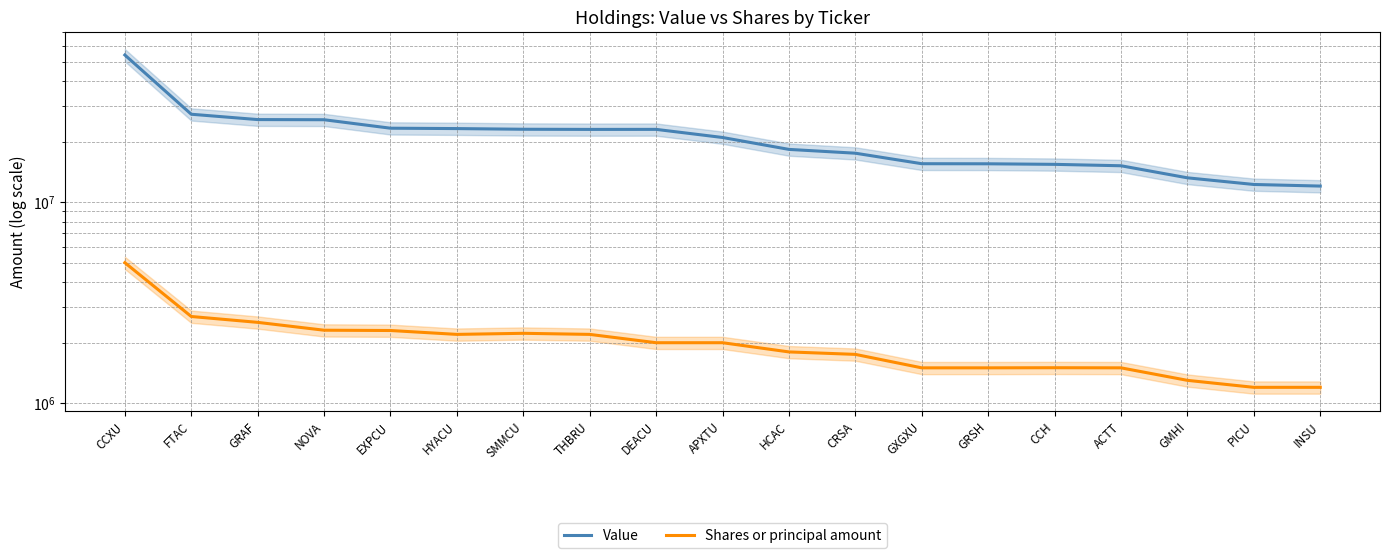

Which series has the largest total across all categories?

Value